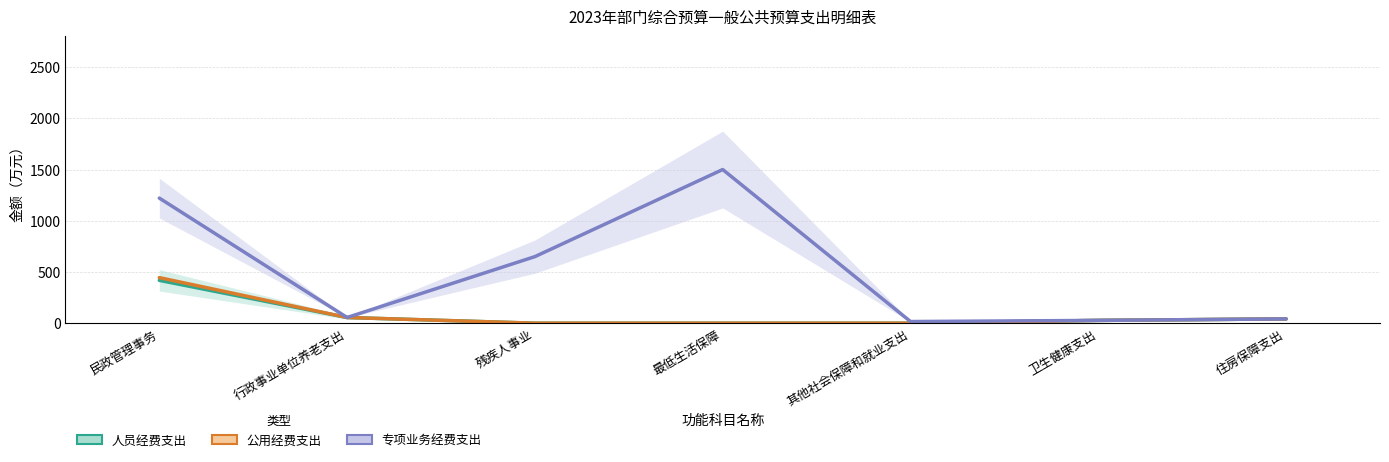

The value of 公用经费支出 at 卫生健康支出 is 12.1. True or false?

False